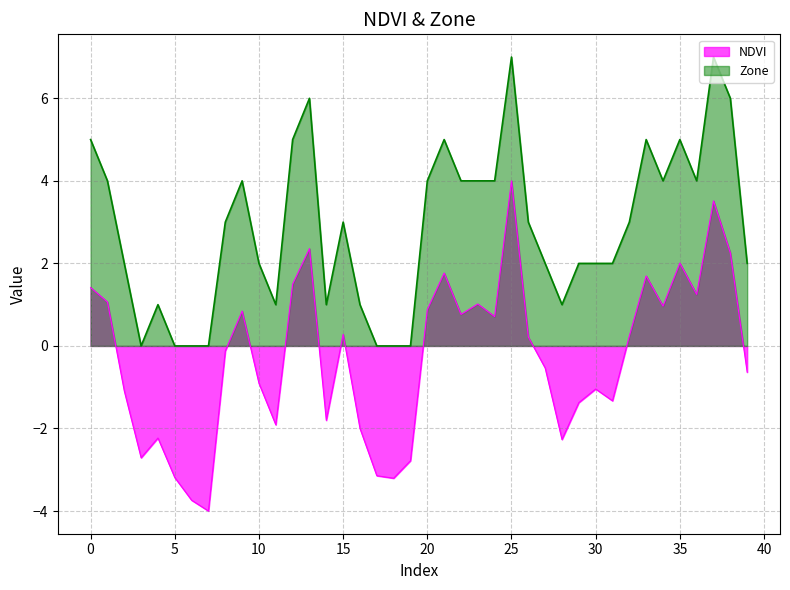

Which category has the lowest value across all series?

7